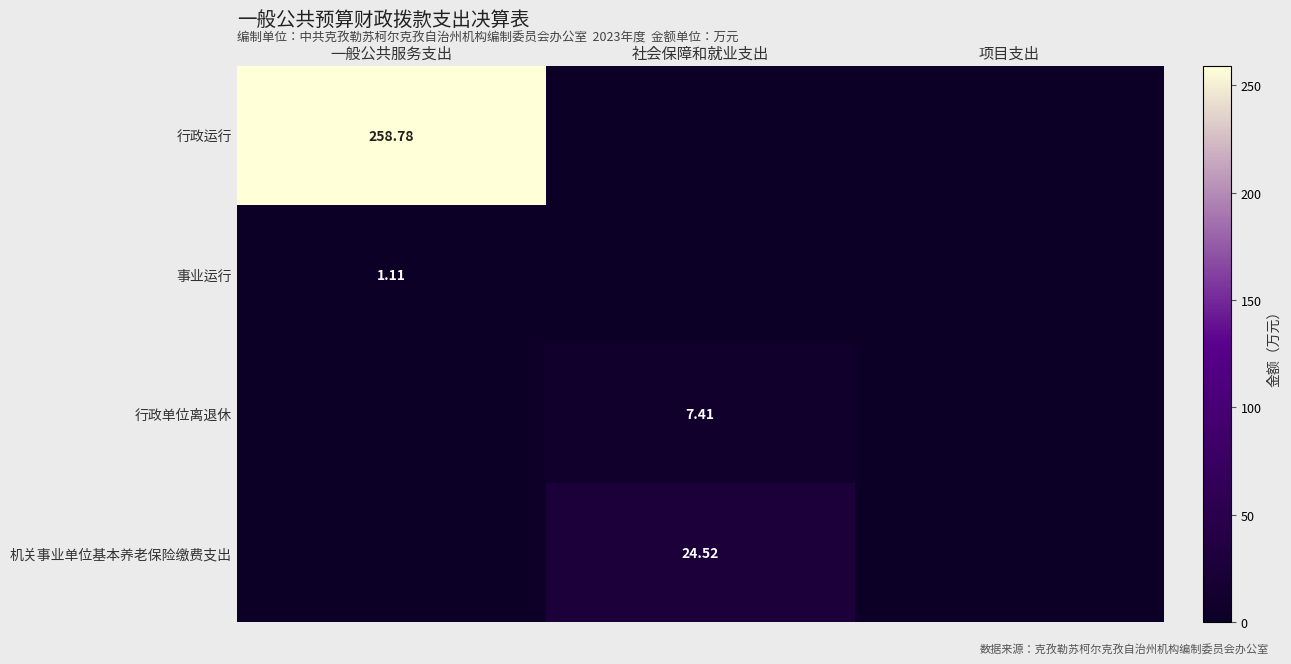

The 机关事业单位基本养老保险缴费支出 series shows 0.0 at 一般公共服务支出. True or false?

True